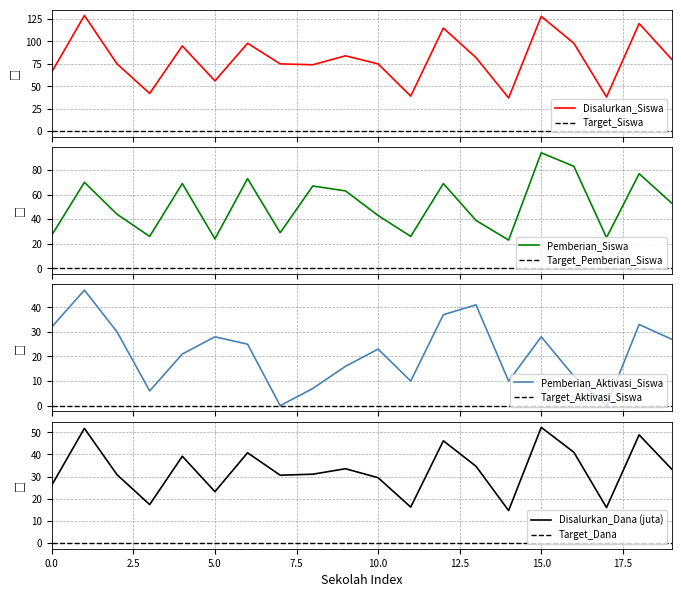

What is the value of the Pemberian_Siswa point at the 10th from the left?

63.0